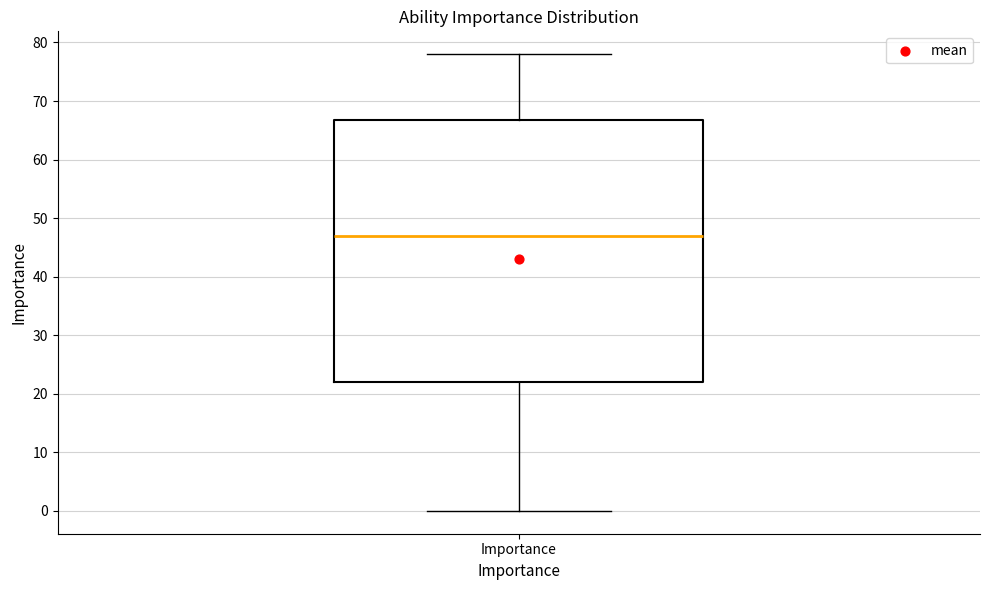

Transcribe this box plot: give where the median line is, the range the box spans, and where the two whiskers end, as read against the y-axis. The values are not printed on the chart, so give them approximately, as read against the axis.

median 47, box 22 to 67, whiskers 0 to 78